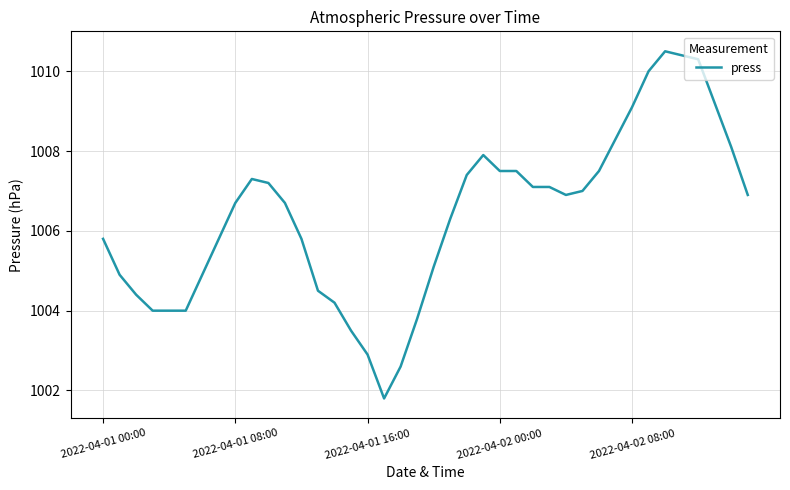

What is the maximum value shown in the chart?

1010.5